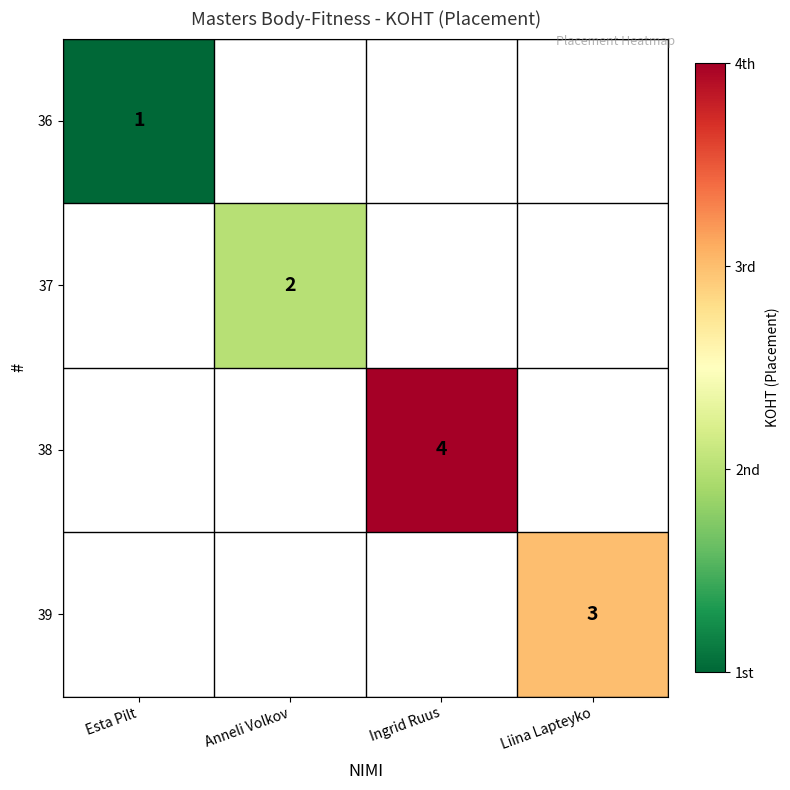

The 36 series shows 0 at Esta Pilt. True or false?

False